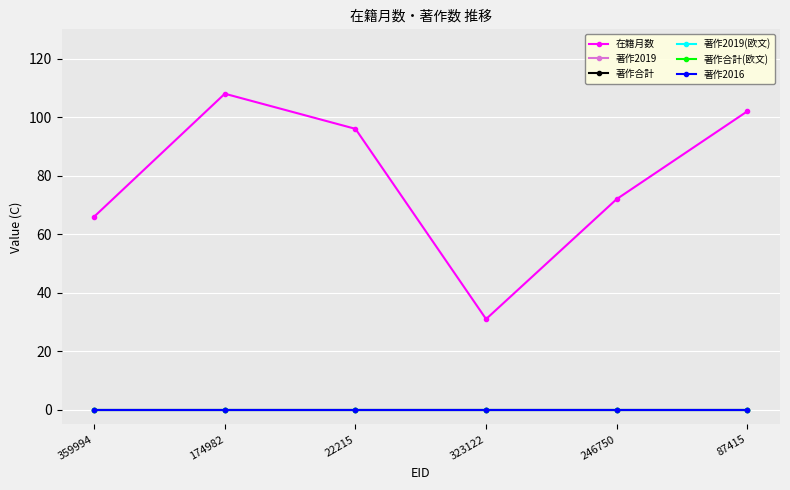

Which category has the lowest value in the 著作合計(欧文) series?

359994